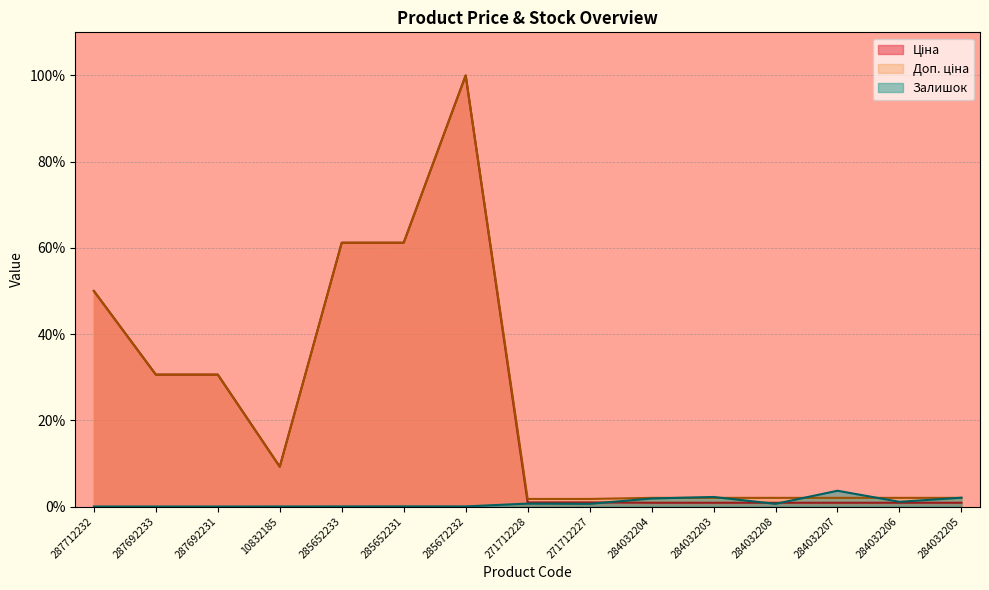

Reading right to left, what are all the values shown in this chart?

Ціна: 0.9	0.9	0.9	0.9	0.9	0.9	1.0	1.0	100.0	61.2	61.2	9.2	30.6	30.6	50.0
Доп. ціна: 2.0	2.0	2.0	2.0	2.0	2.0	1.8	1.8	100.0	61.2	61.2	9.2	30.6	30.6	50.0
Залишок: 2.0	1.1	3.7	0.6	2.2	1.9	0.6	0.7	0.0	0.0	0.0	0.0	0.0	0.0	0.0